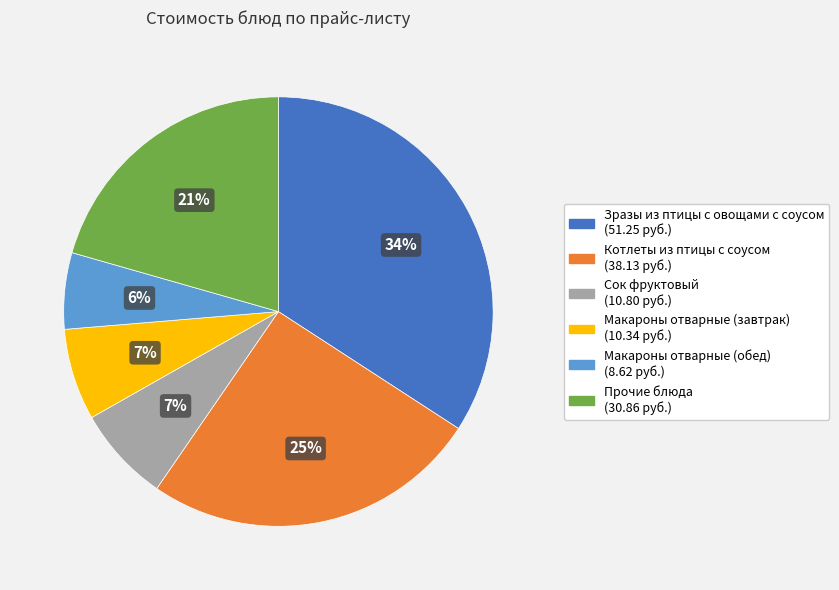

Is there any slice that represents more than half of the pie?

No